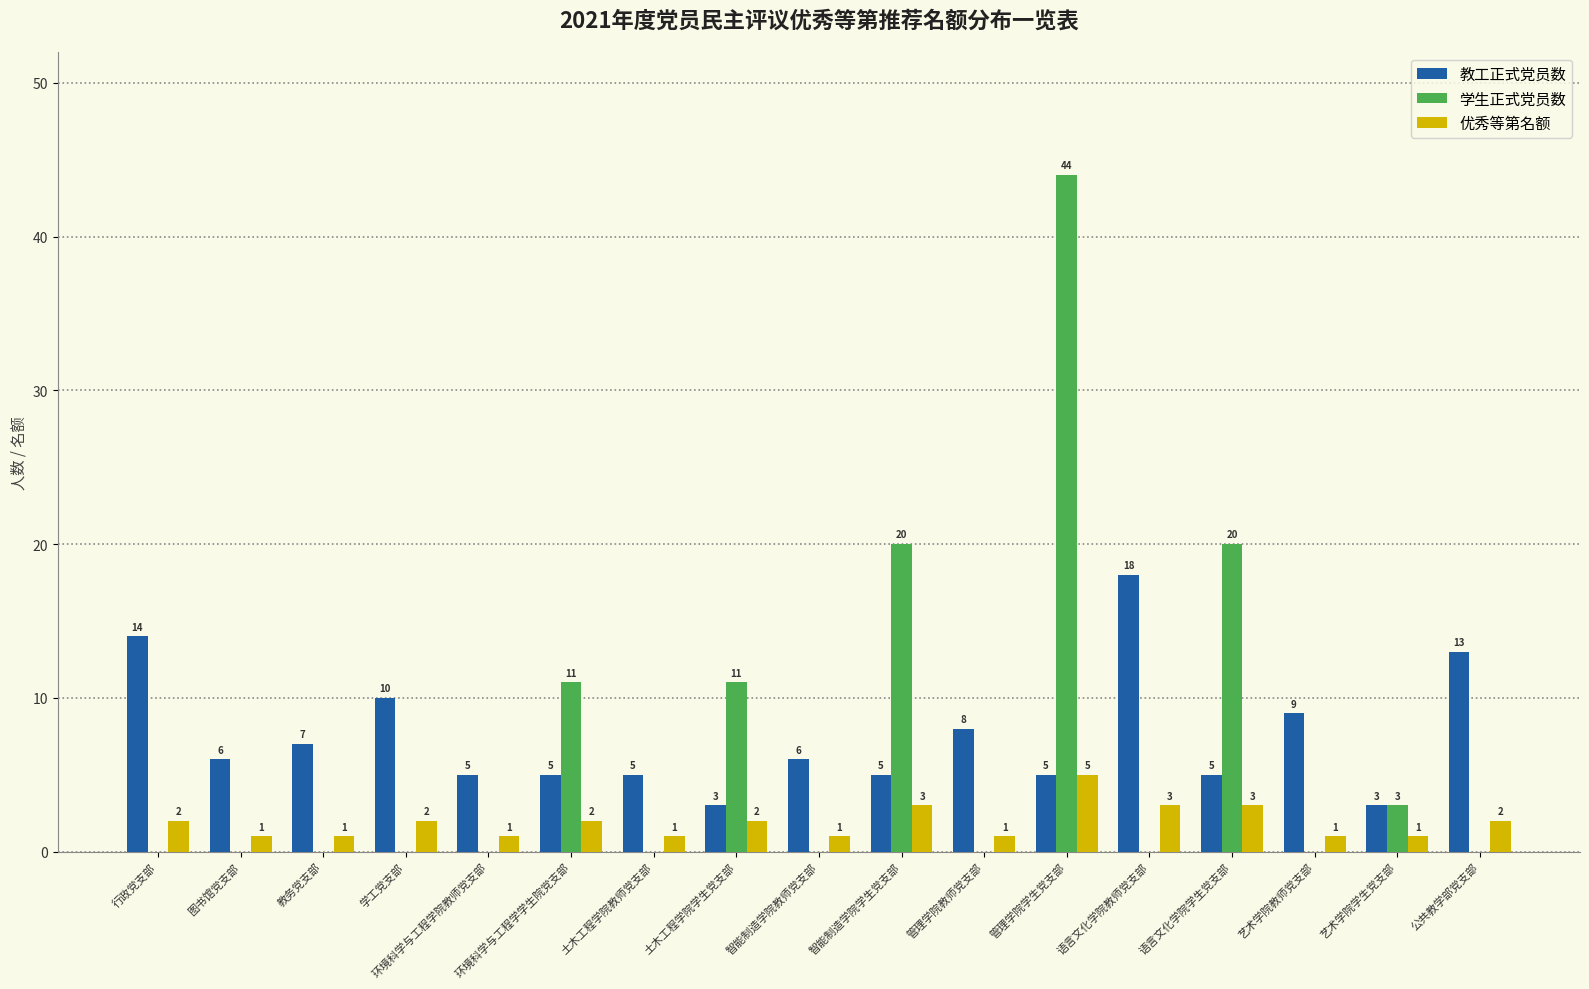

What is the sum of the 教工正式党员数 values at 公共教学部党支部 and 艺术学院学生党支部?

16